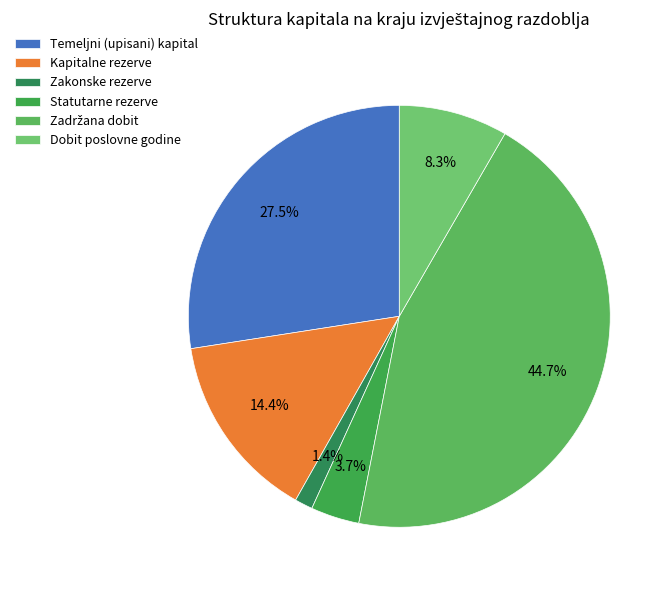

Rank the categories by value from highest to lowest.

Zadržana dobit, Temeljni (upisani) kapital, Kapitalne rezerve, Dobit poslovne godine, Statutarne rezerve, Zakonske rezerve